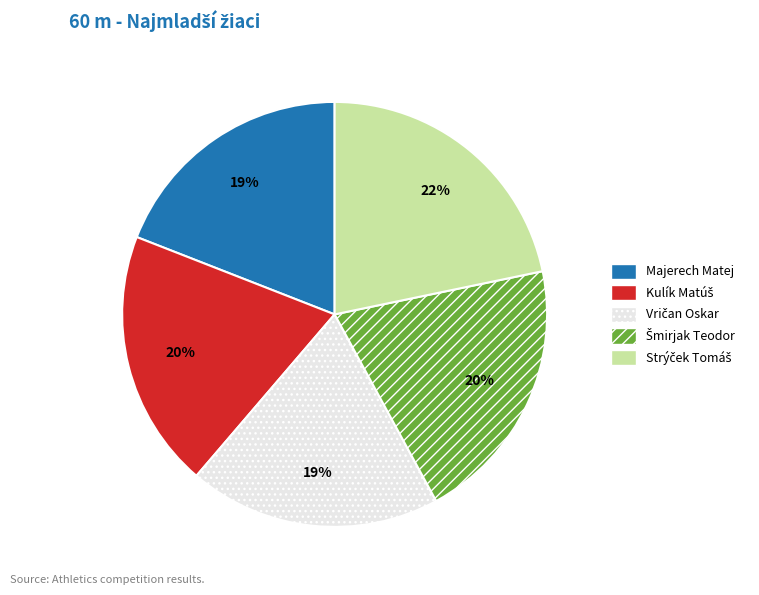

The Majerech Matej slice represents 19% of the pie. True or false?

True